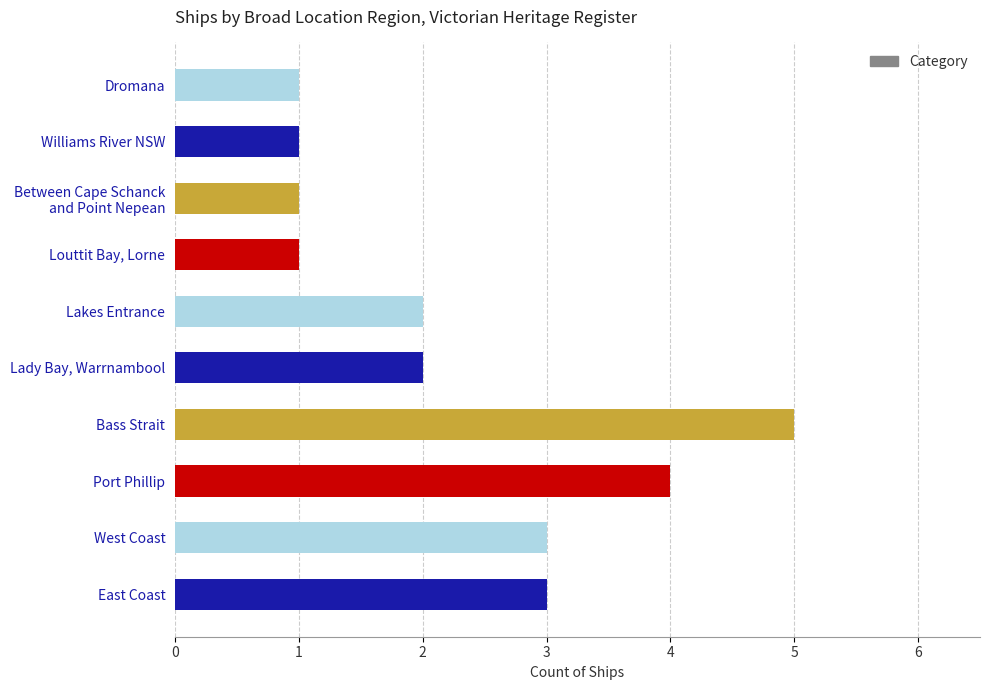

Reading bottom to top, extract all data points from this chart.

3	3	4	5	2	2	1	1	1	1